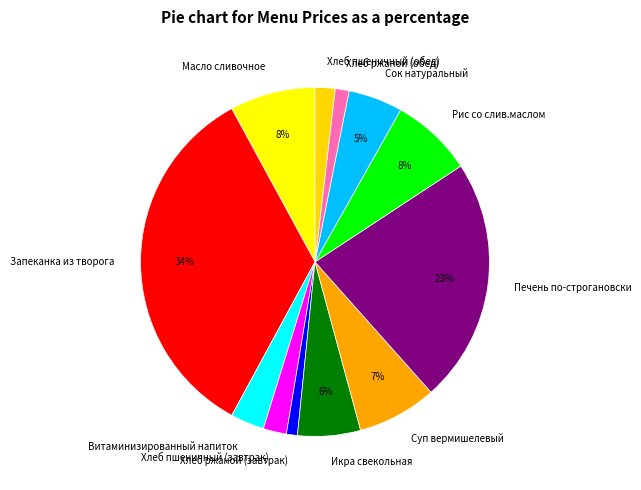

Is it true that Икра свекольная is 1% of the pie?

False